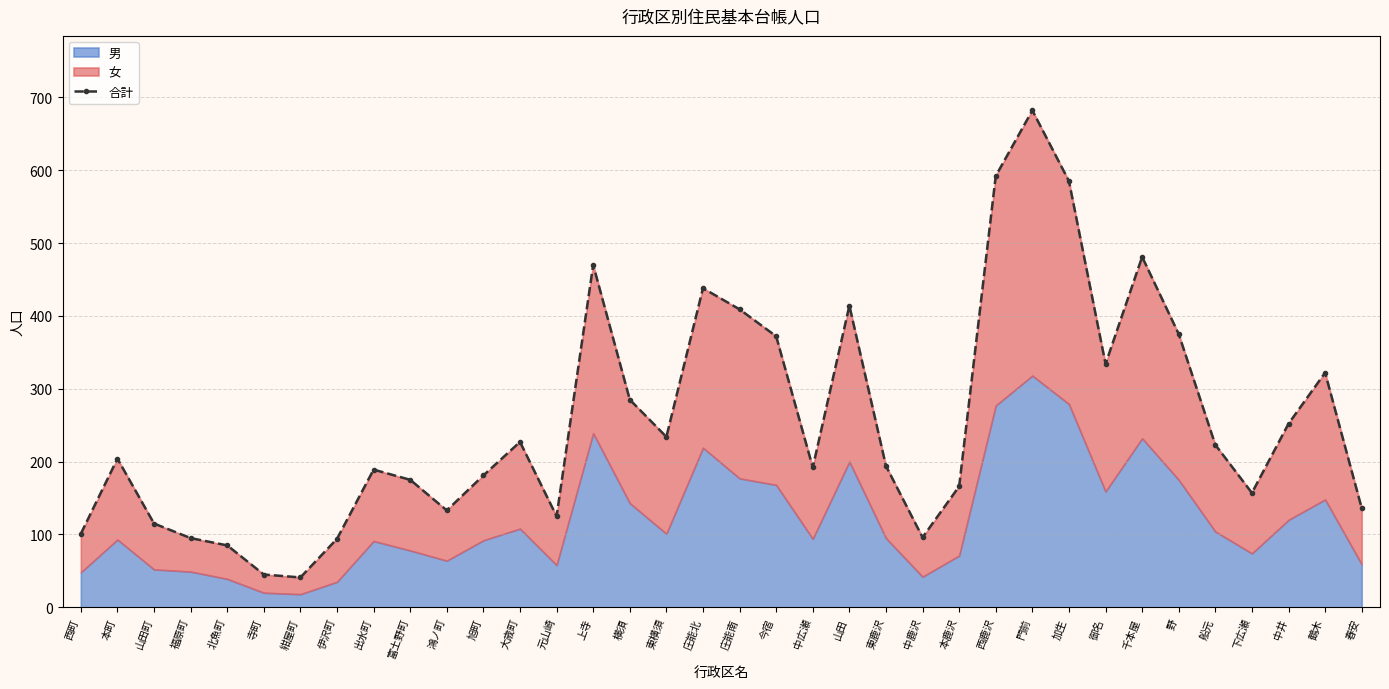

How many data points are less than 204?

18